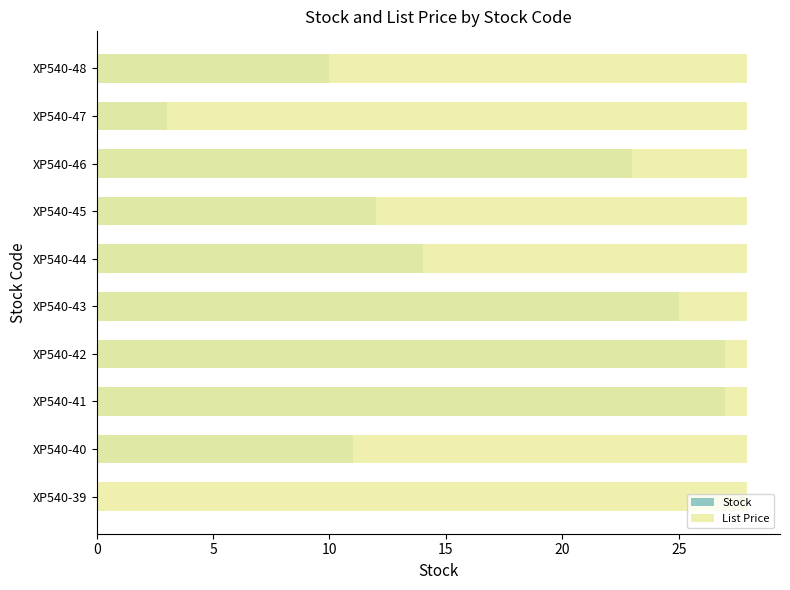

Which series has the widest spread of values?

Stock